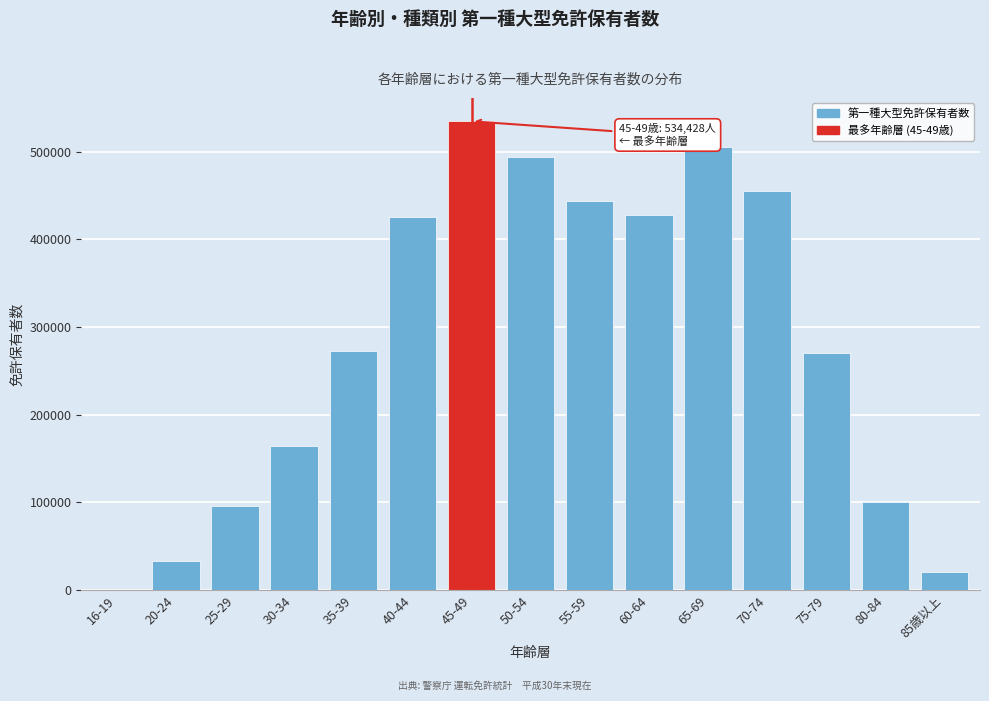

Is it true that the value at 20-24 is 33142?

True